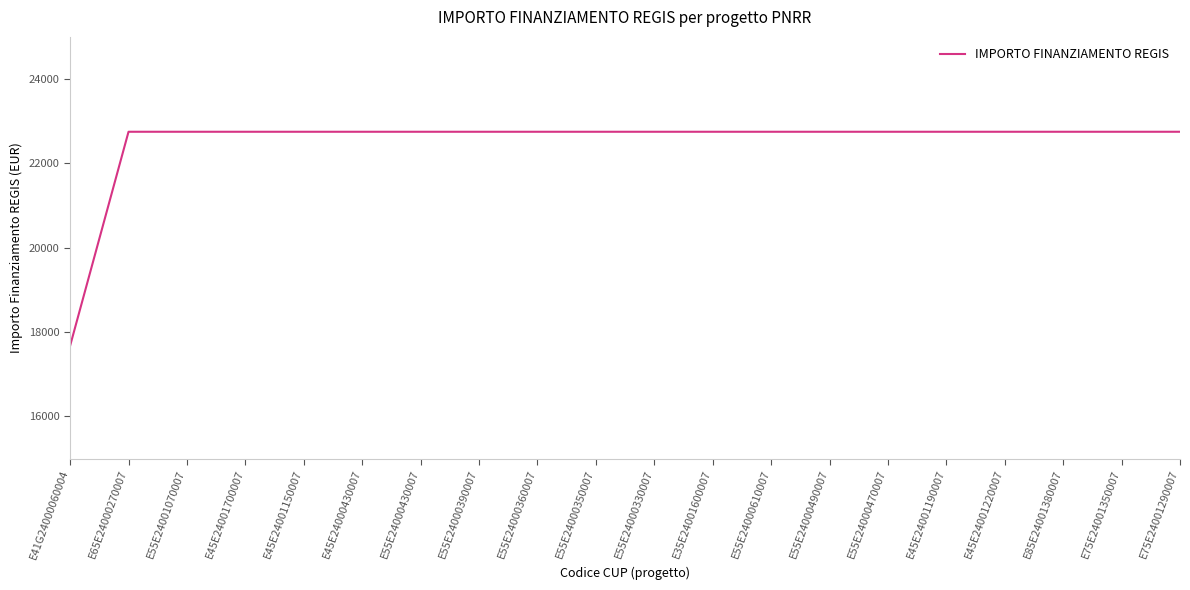

Does the chart display data point markers on the line(s)?

No